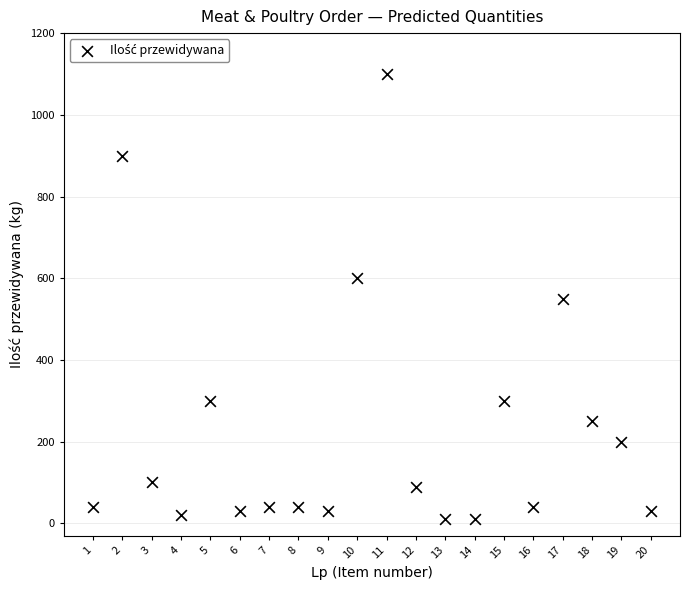

What is the range of X values (max minus min)?

19